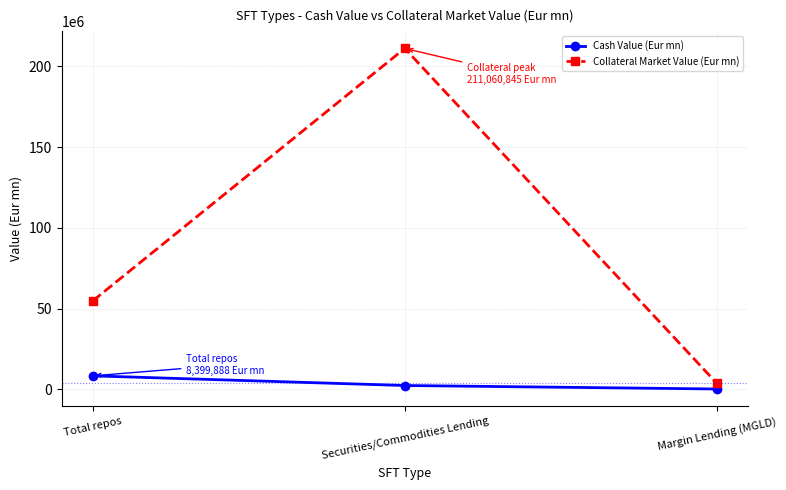

The Cash Value (Eur mn) series shows 8399887.7 at Total repos. True or false?

True